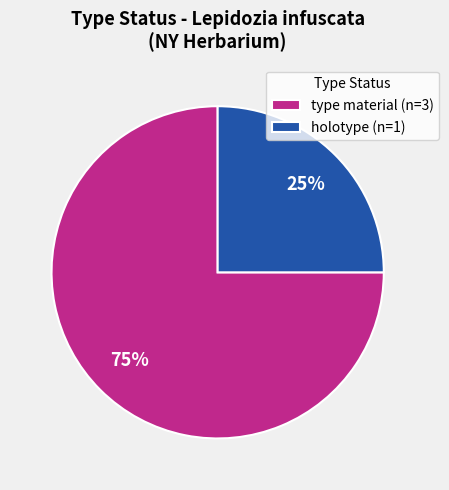

How many slices are in this pie chart?

2